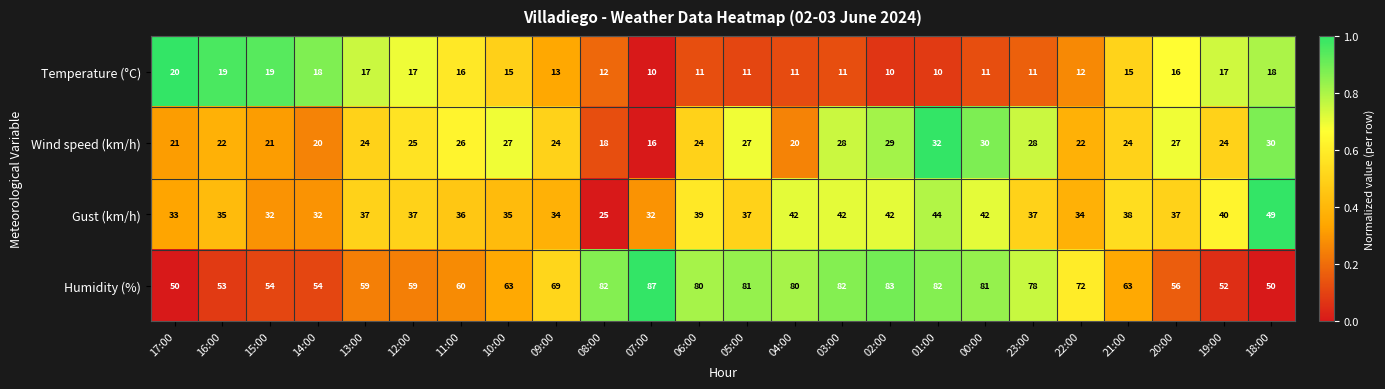

Is it true that Temperature (°C) equals 17 at 13:00?

True